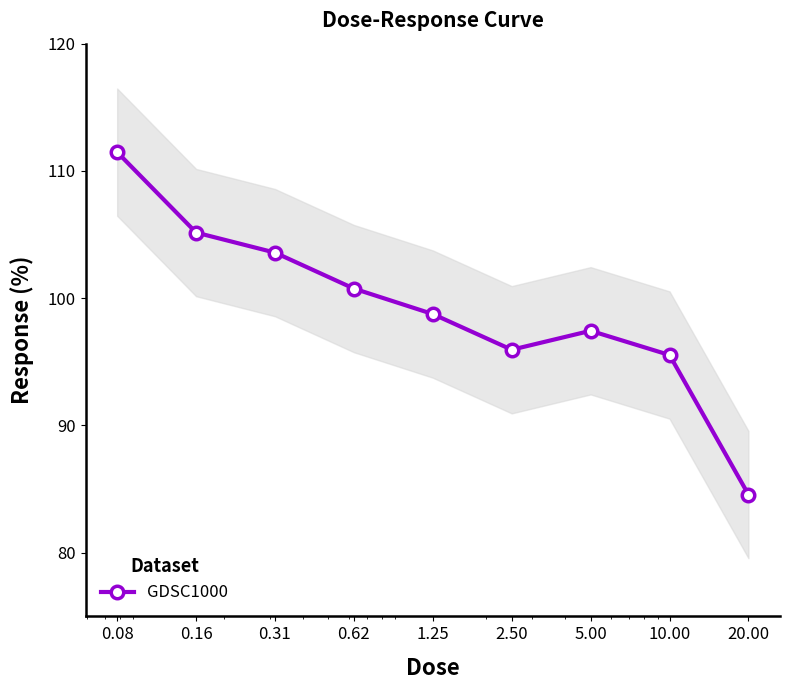

Reading right to left, list all the values displayed in this chart.

20.00=84.6	10.00=95.5	5.00=97.4	2.50=96.0	1.25=98.8	0.62=100.8	0.31=103.6	0.16=105.2	0.08=111.5